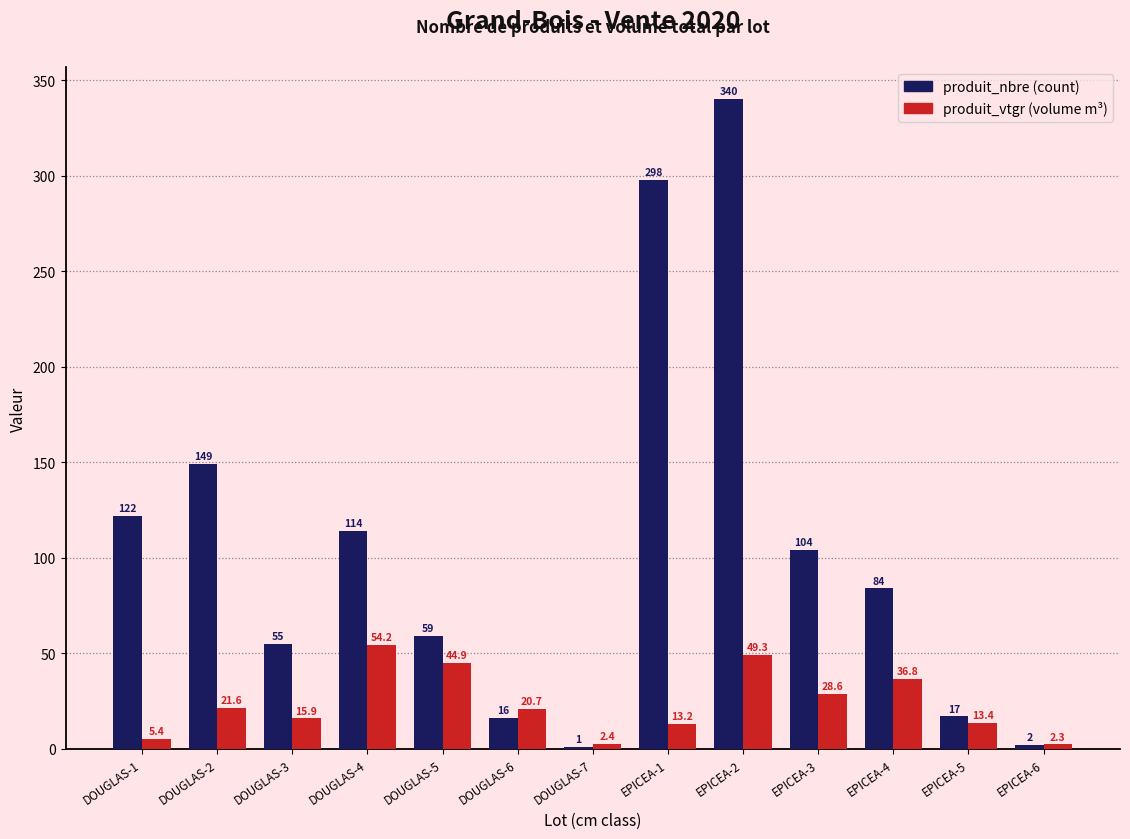

At which category is the sum across all series the highest?

EPICEA-2